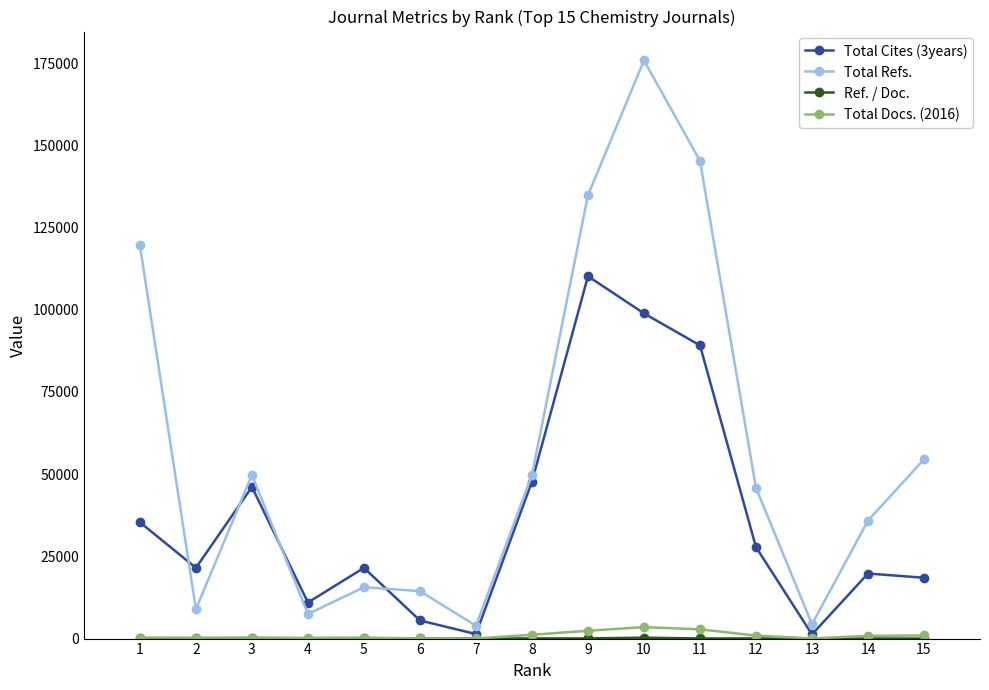

What is the maximum value for Total Refs.?

175791